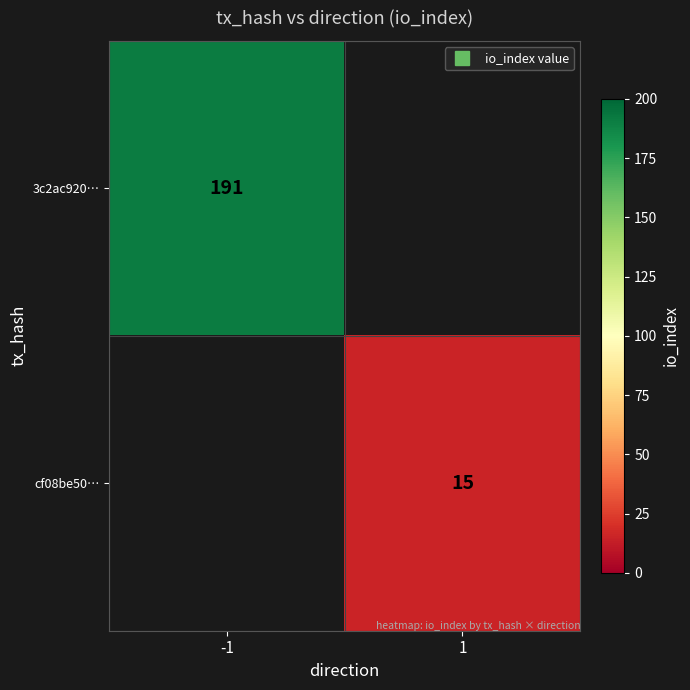

At how many categories does at least one series exceed 64?

1